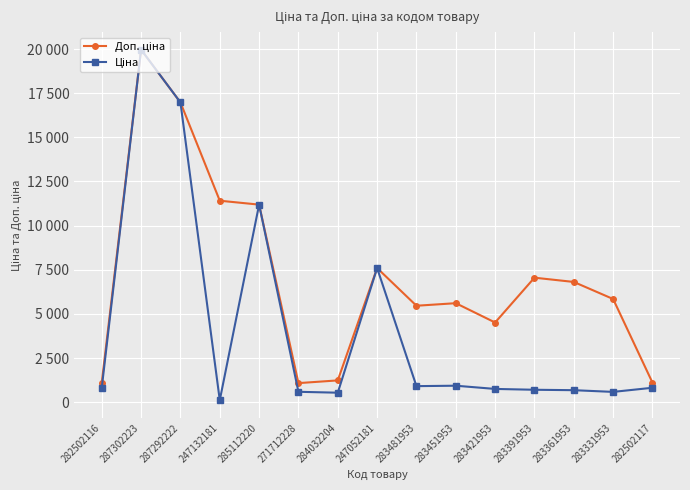

Is this an area chart (filled region under the line)?

No